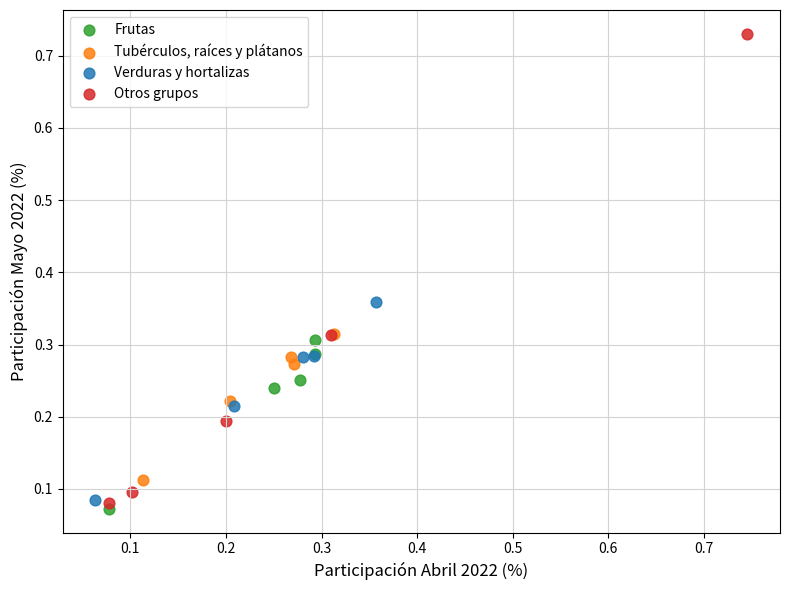

Which series reaches the maximum Y coordinate?

Otros grupos